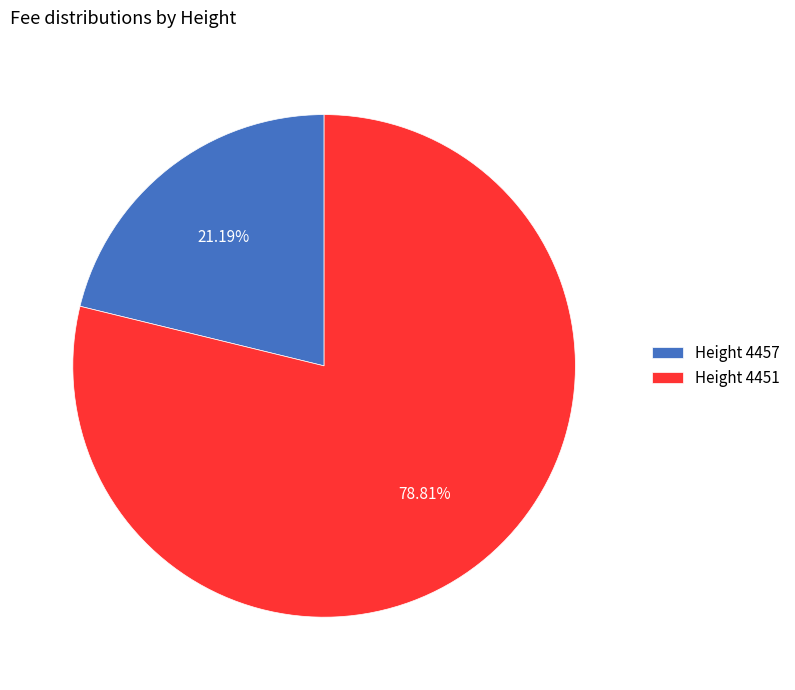

What is the smallest slice in the pie chart?

Height 4457